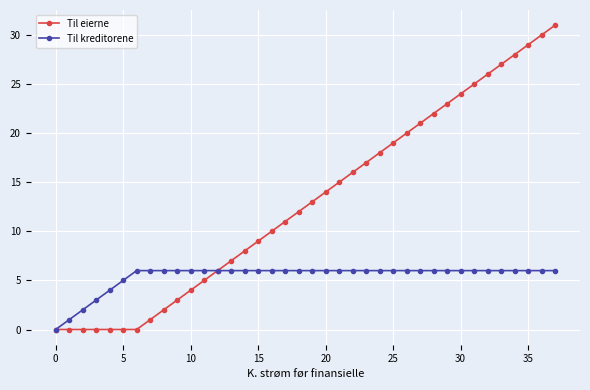

What is the sum of all Til kreditorene values?

207